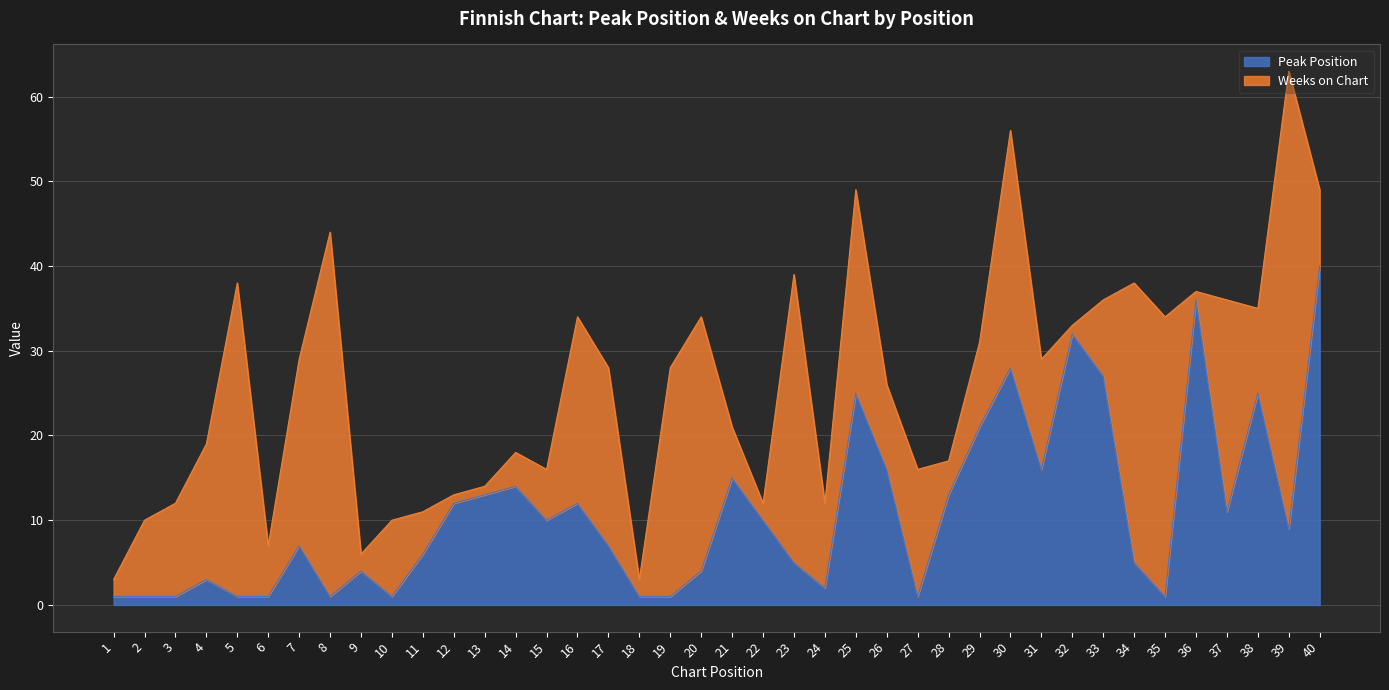

Is it true that the value at 35 is 0?

False